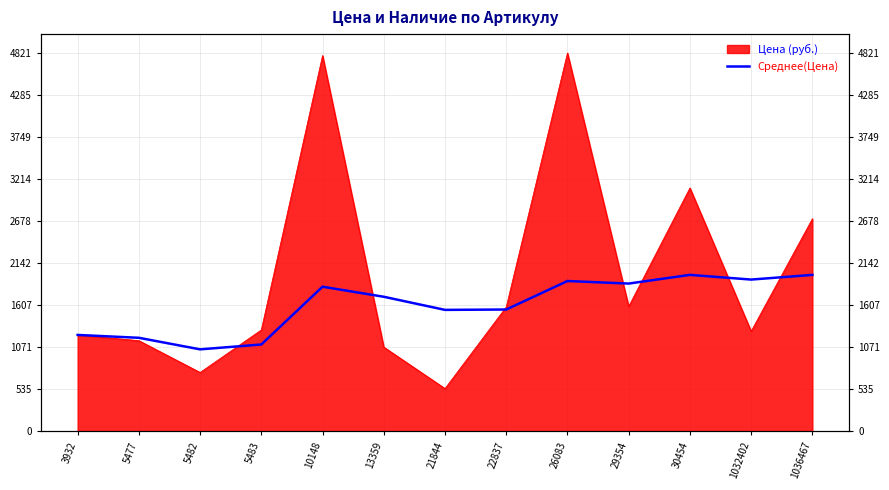

How many interior local peaks (higher than both neighbors) does the data have?

3